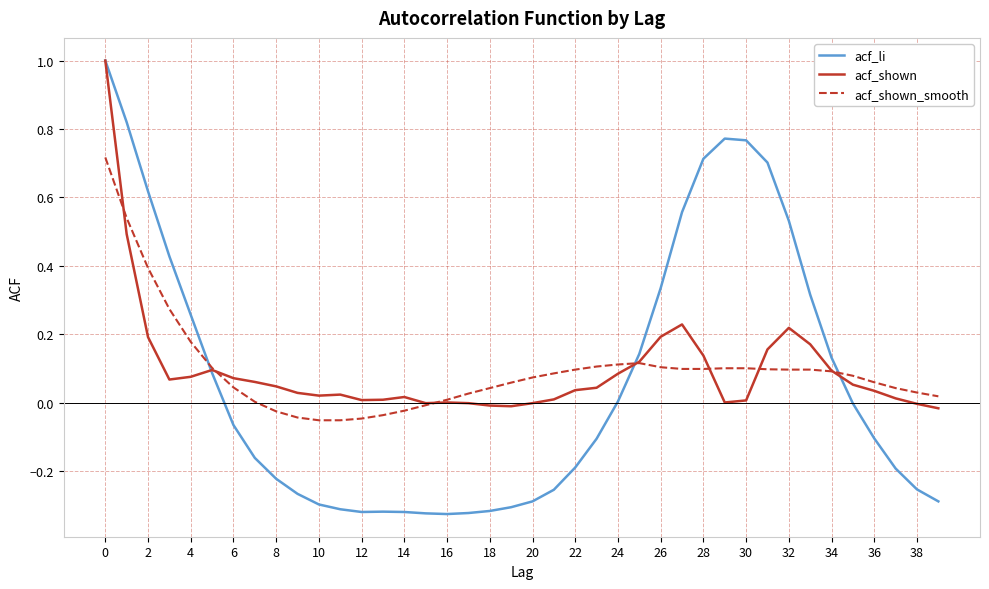

Which series has the largest range (max minus min)?

acf_li